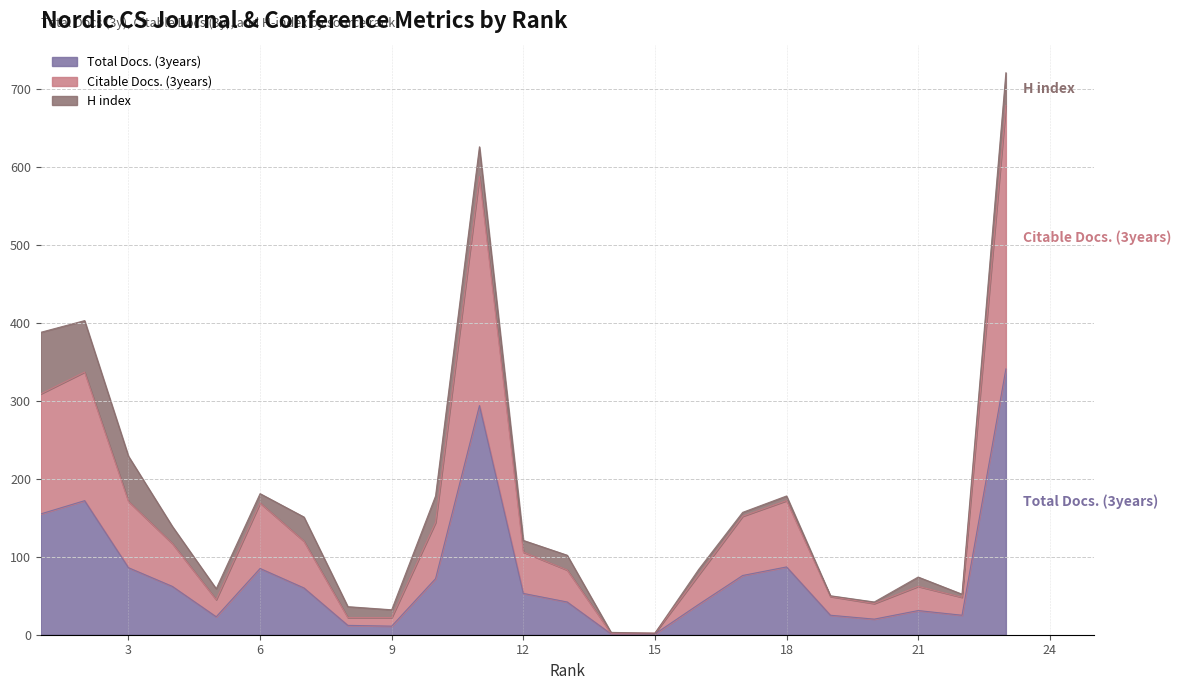

At which label is Total Docs. (3years) closest to 171?

2